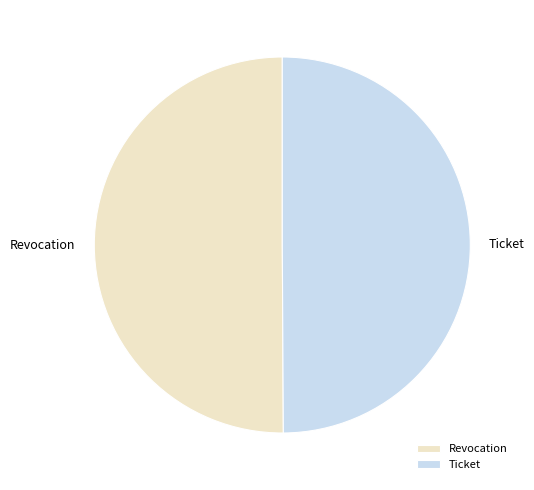

Approximately how many times larger is the value at Revocation compared to Ticket?

1.0